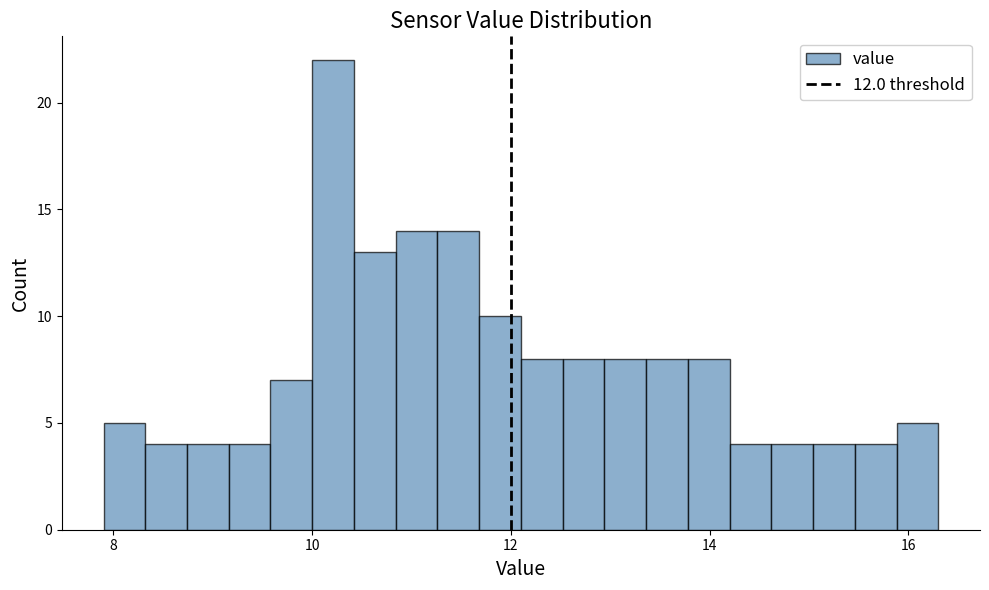

Read against the x-axis, roughly where is the centre of the tallest bar?

10.2